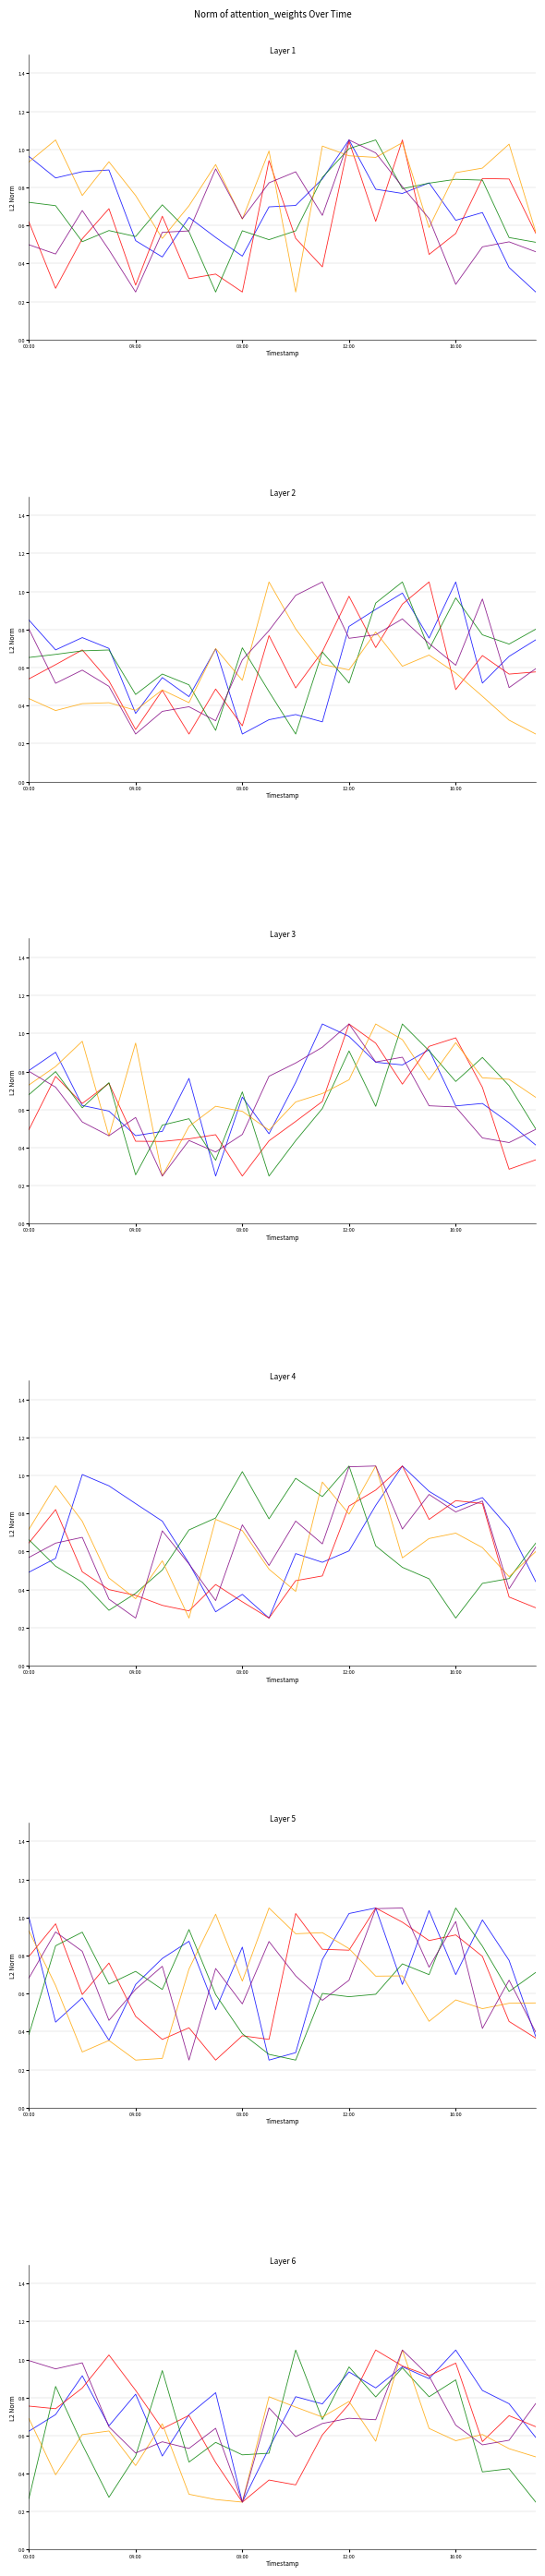

True or false: series_3 has a value of 0.1 at 04:00.

False